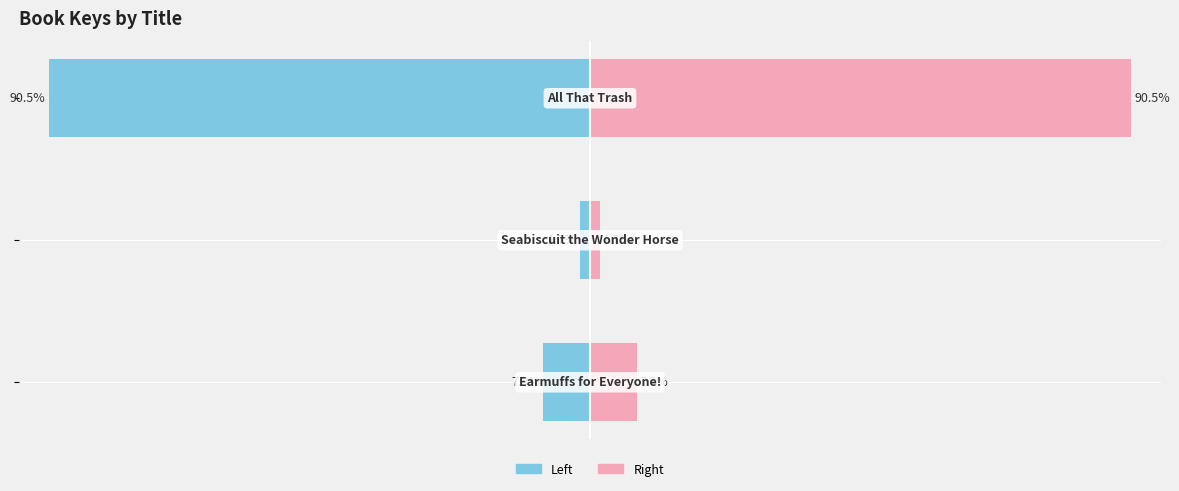

What is the smallest value displayed?

-90.5